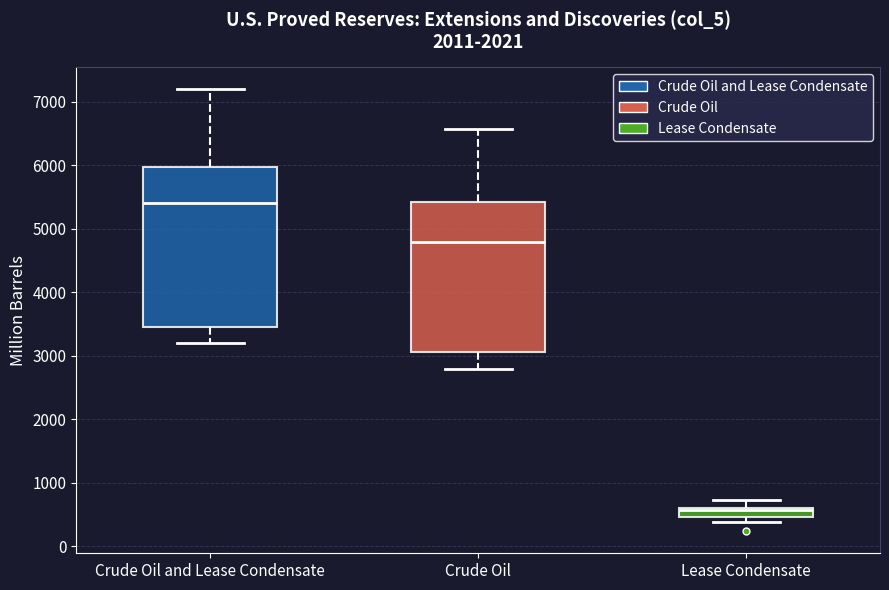

Where does the lower whisker of the box for Crude Oil and Lease Condensate end on the y-axis? The values are not printed on the chart, so give them approximately, as read against the axis.

3200